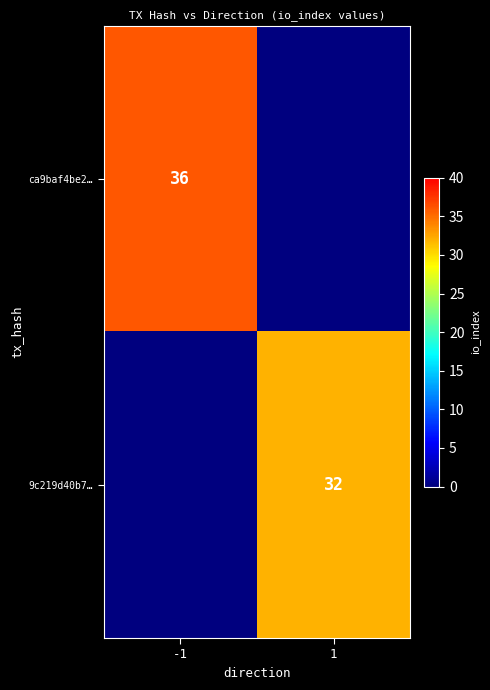

Is the value of ca9baf4be2… at -1 greater than the value of 9c219d40b7… at 1?

Yes